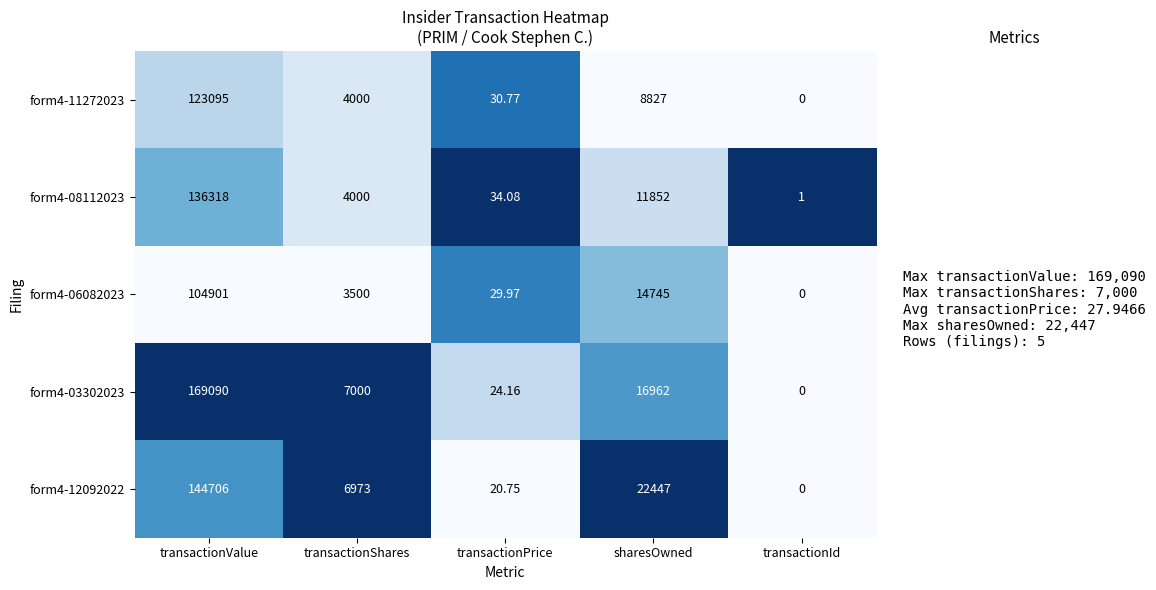

How many values in form4-06082023 are above zero?

4